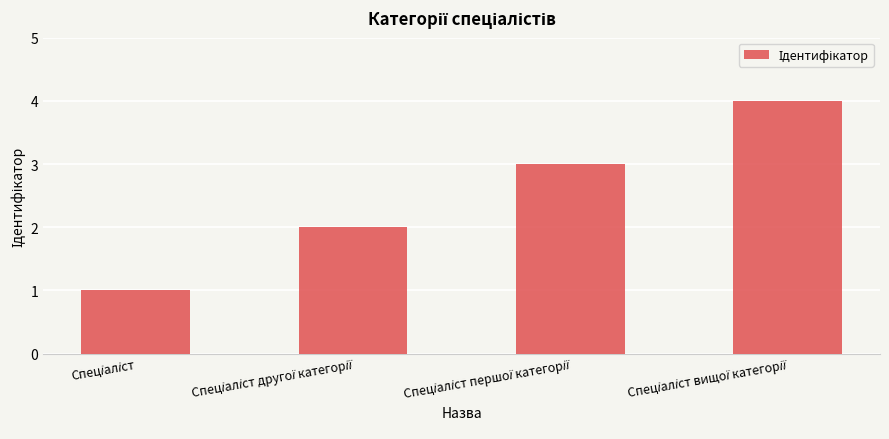

What is the difference between the maximum and minimum values?

3